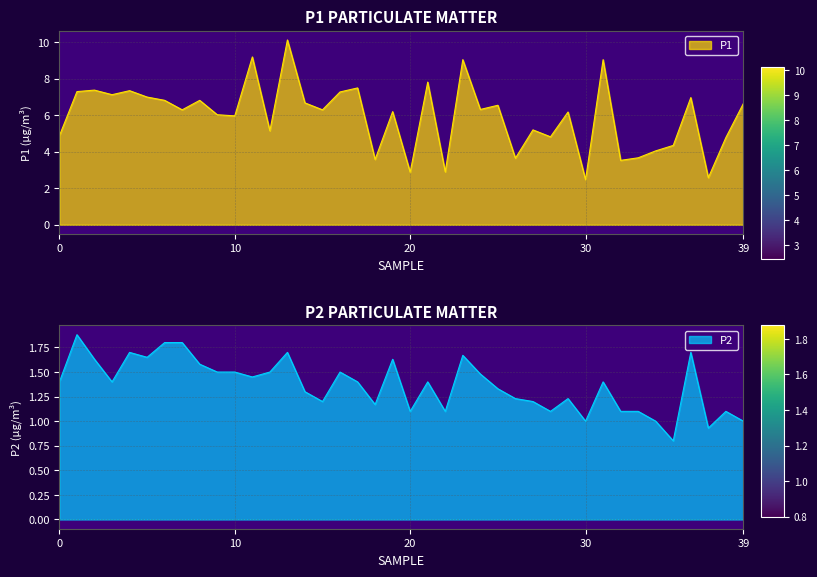

What are all the series names shown in the legend?

P1, P2